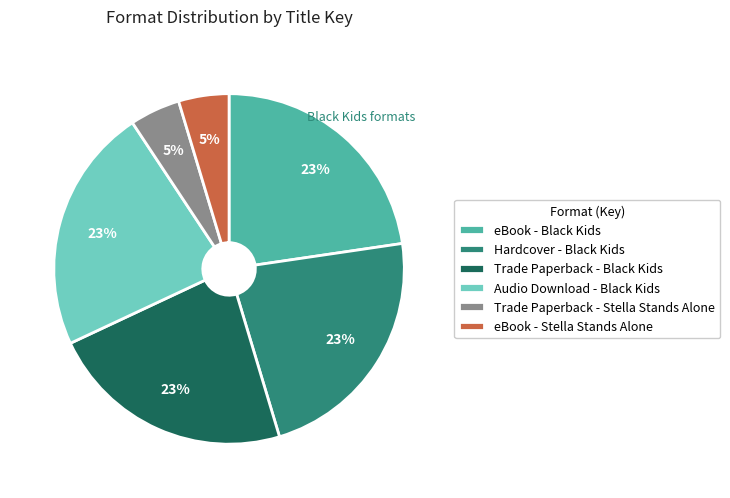

How many segments does this pie chart have?

6